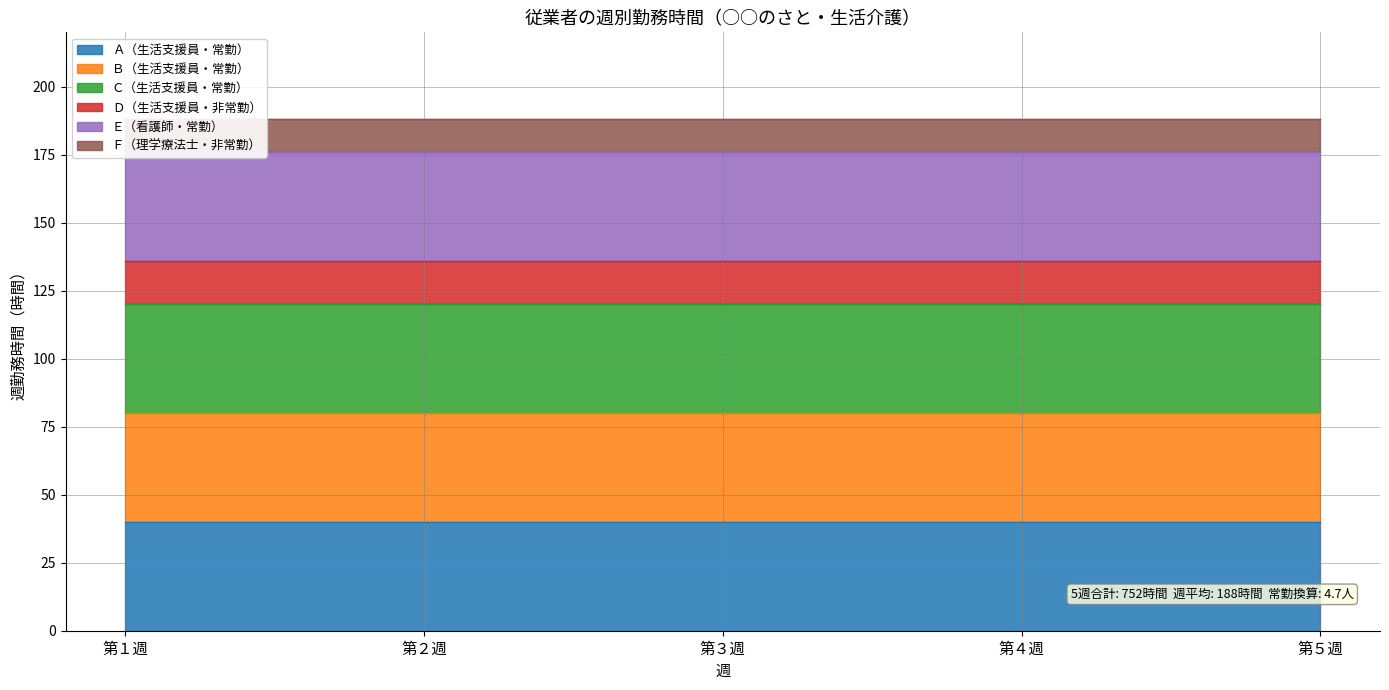

Is the value of Ａ（生活支援員・常勤） at 第５週 greater than the value of Ｂ（生活支援員・常勤） at 第１週?

No